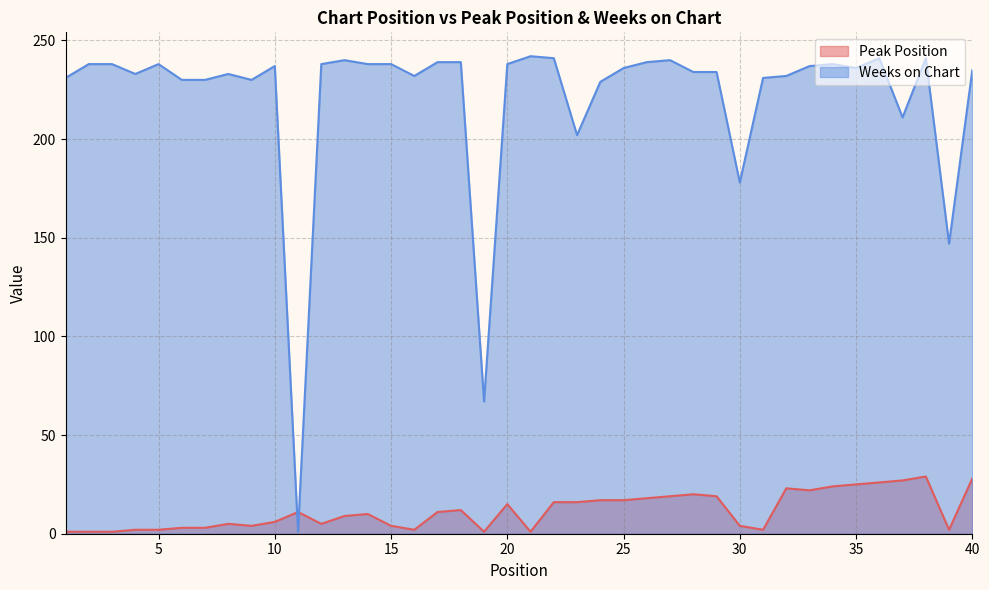

In Peak Position, how many points are lower than both neighbors (excluding endpoints)?

8